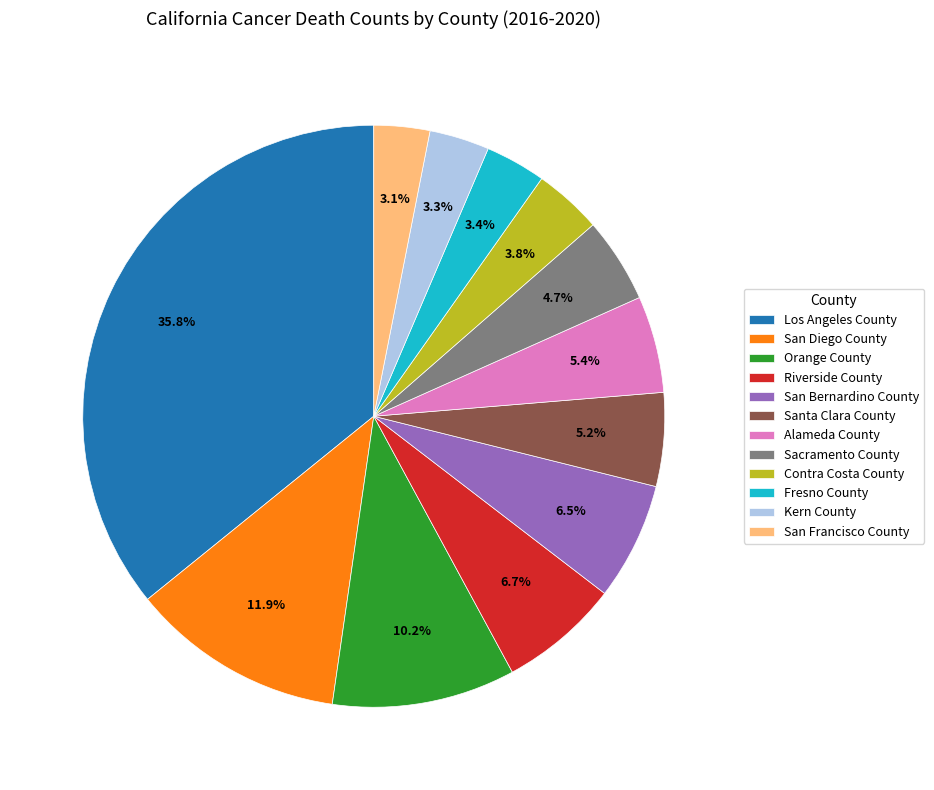

Combined, what portion of the pie is San Bernardino County and San Diego County?

18.4%